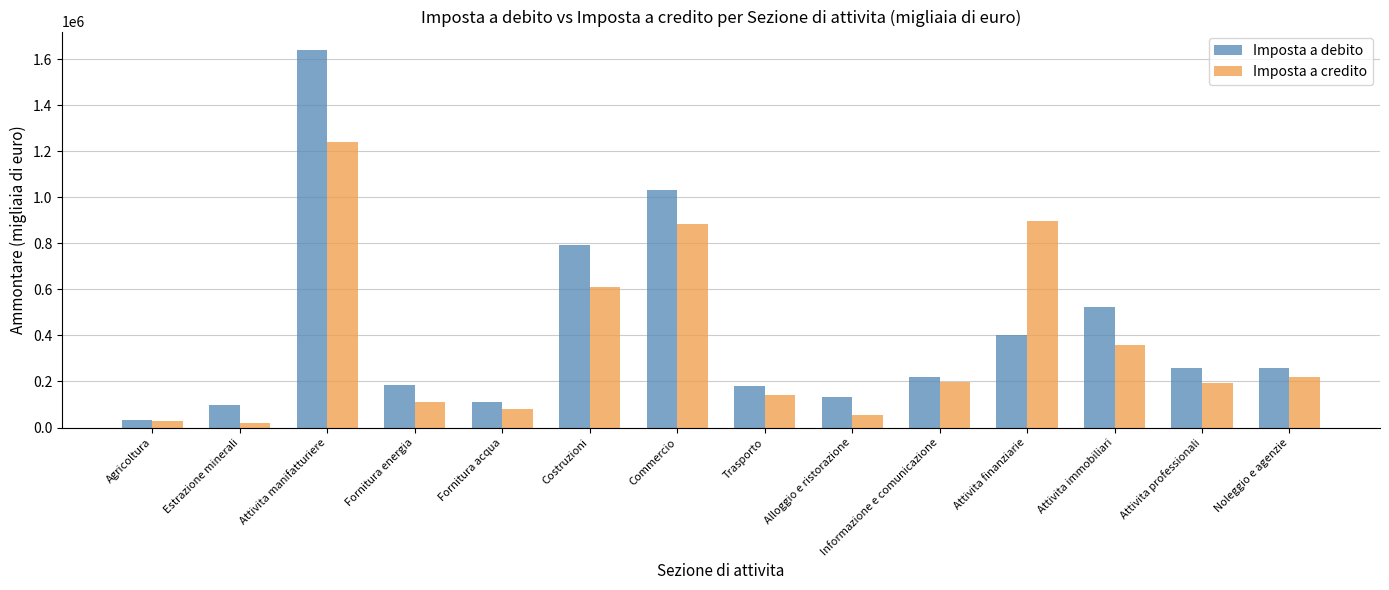

At which label does Imposta a debito reach its minimum?

Agricoltura